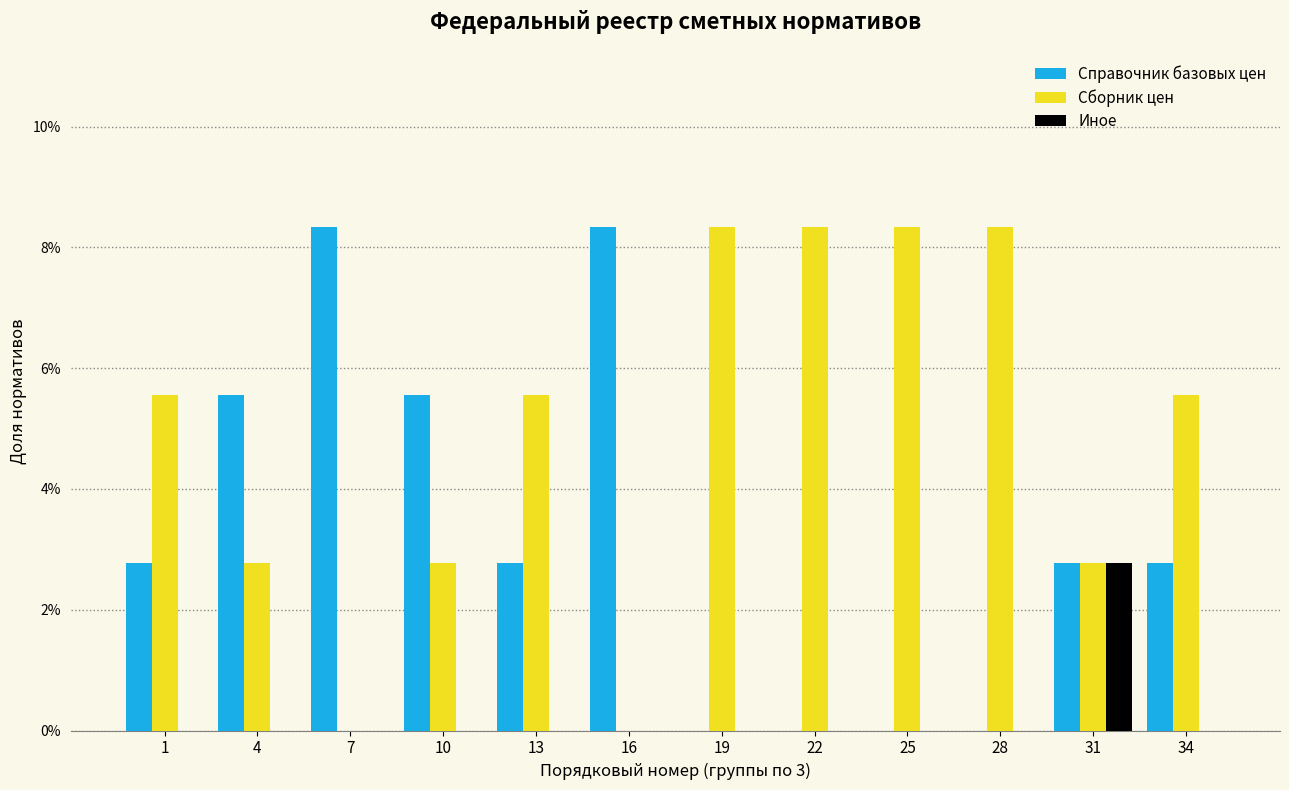

Are the bars grouped side by side (vs. stacked)?

Yes